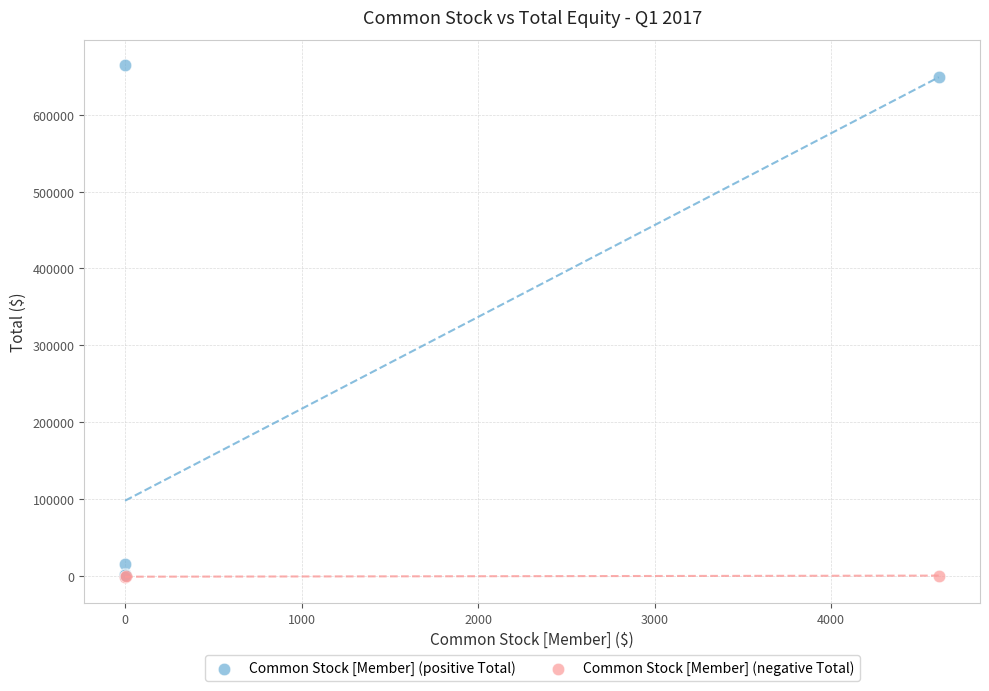

Which series reaches the maximum Y coordinate?

Common Stock [Member] (positive Total)